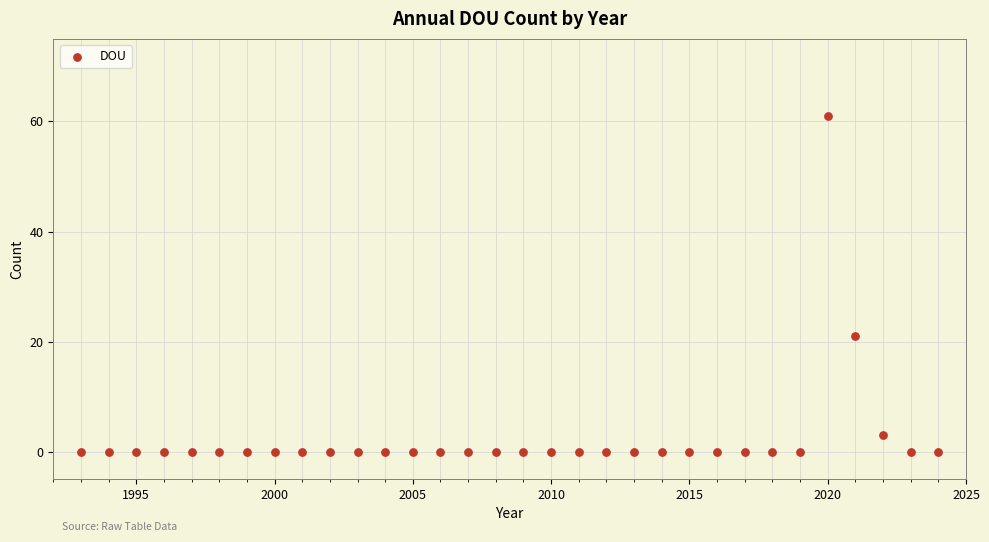

What Y value in the scatter plot is closest to 30?

21